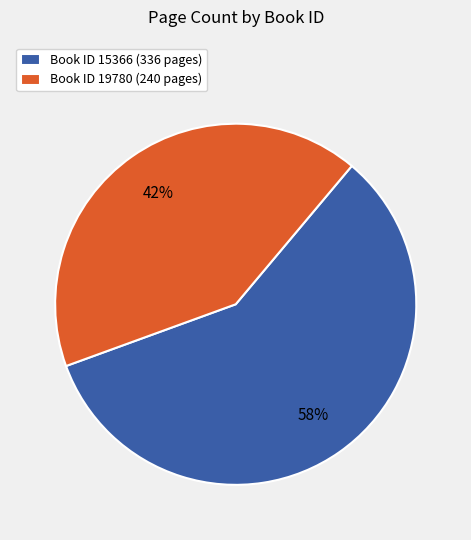

How many slices are in this pie chart?

2